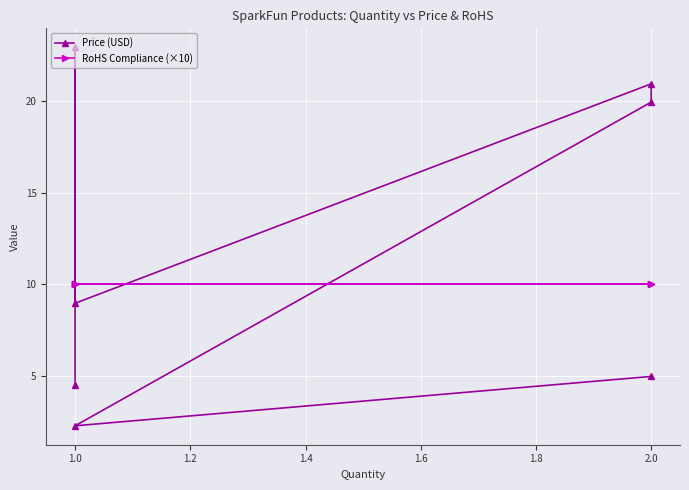

Does the chart display data point markers on the line(s)?

Yes